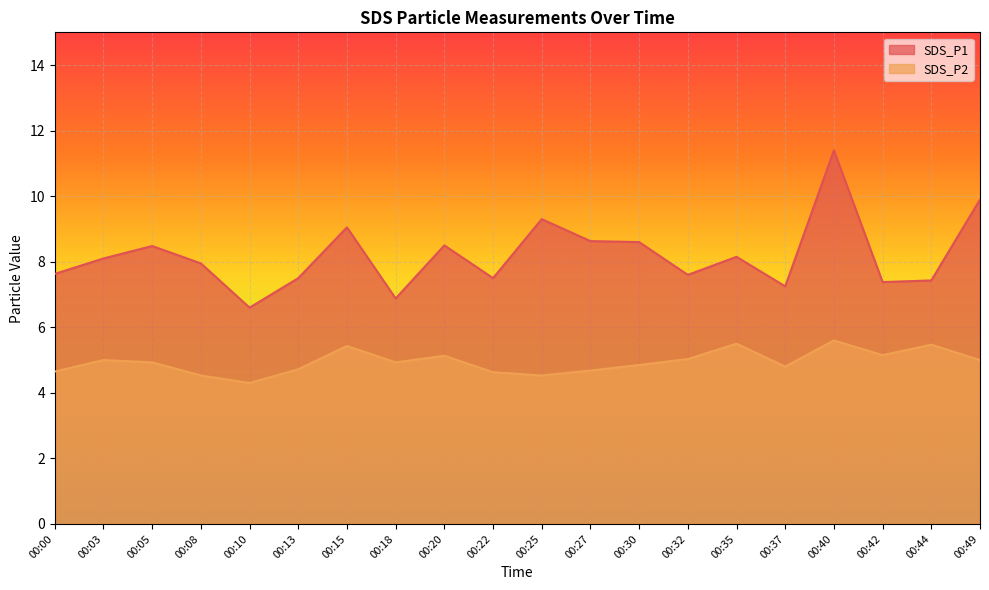

Between 00:40 and 00:32, which is larger?

00:40